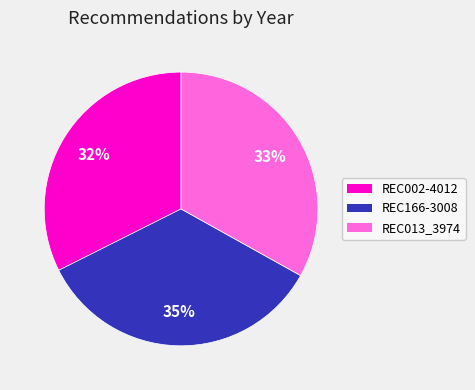

The REC013_3974 slice represents 33% of the pie. True or false?

True